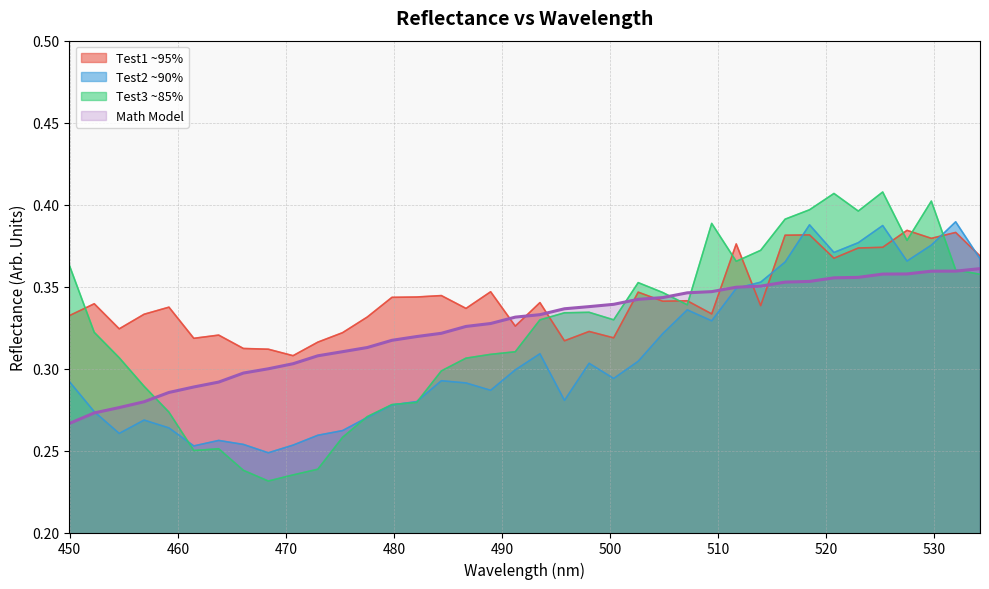

Which series has the largest total across all categories?

Test1 ~95%